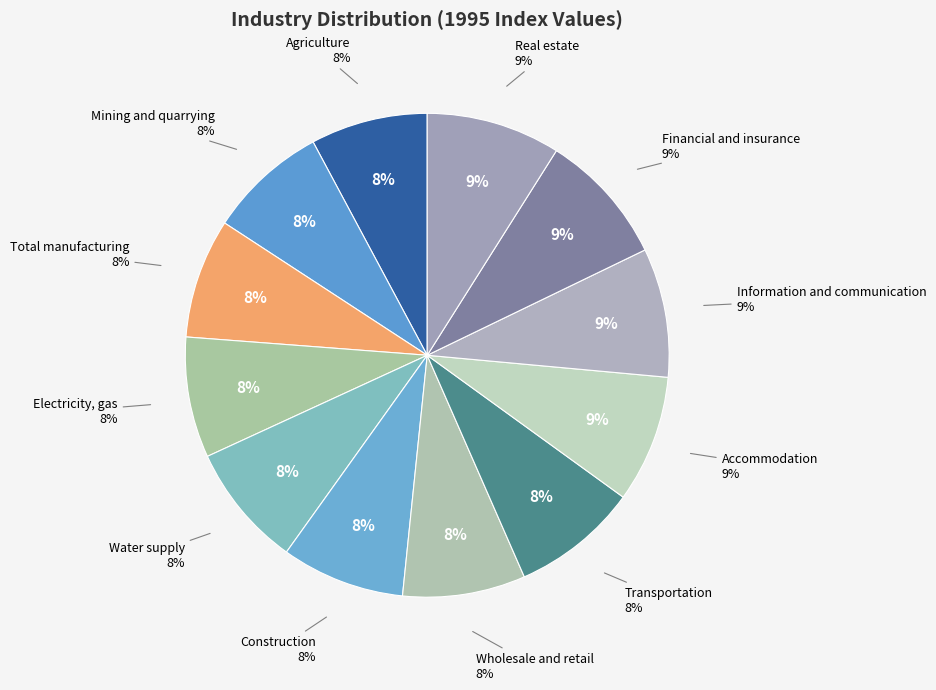

To the nearest percent, what is the combined percentage of Total manufacturing and Construction?

16%